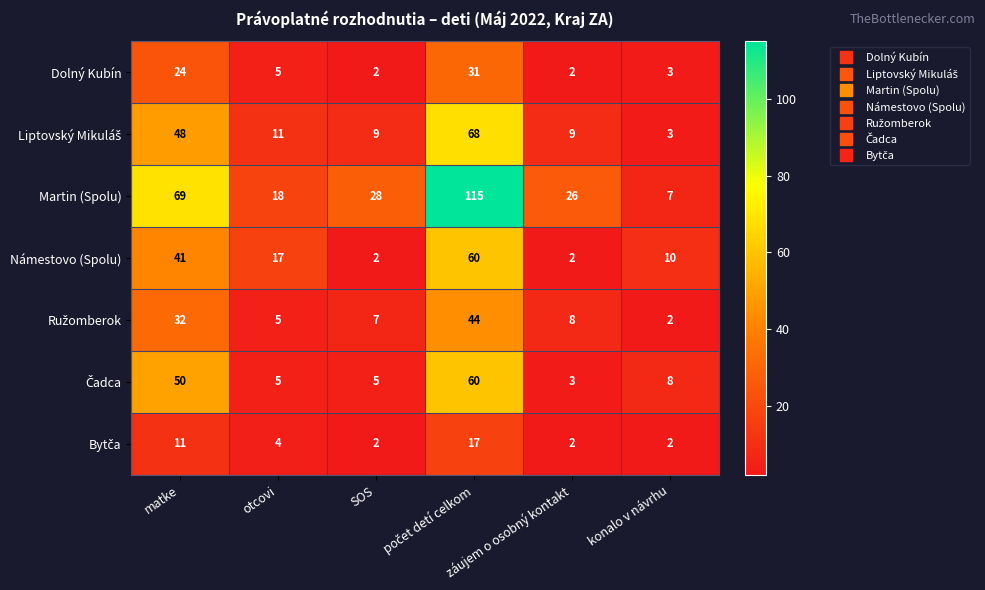

What is the greatest value displayed?

115